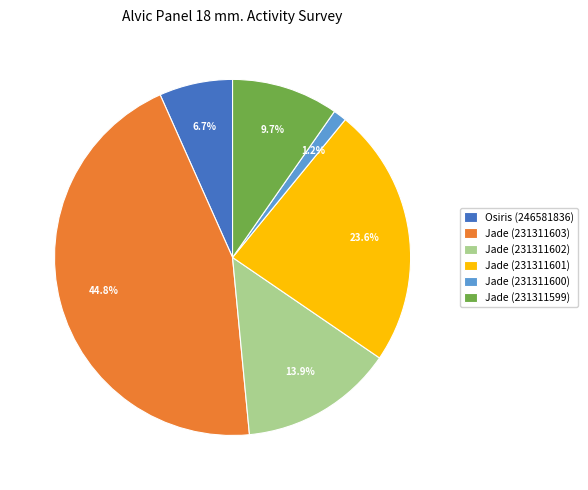

What is the ratio of the value at Jade (231311601) to the value at Jade (231311603)?

0.5